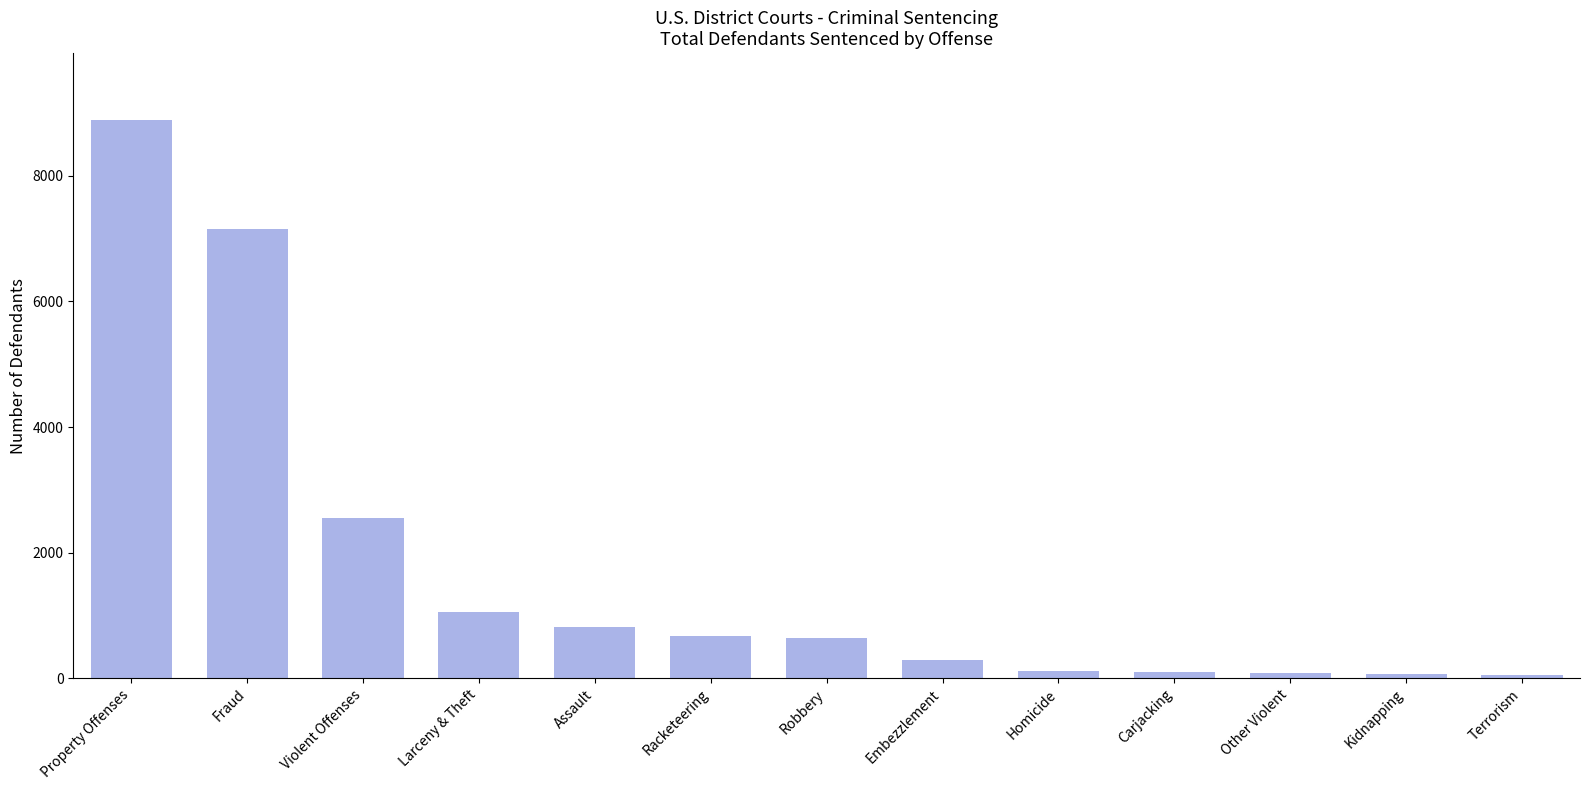

What is the average value?

1730